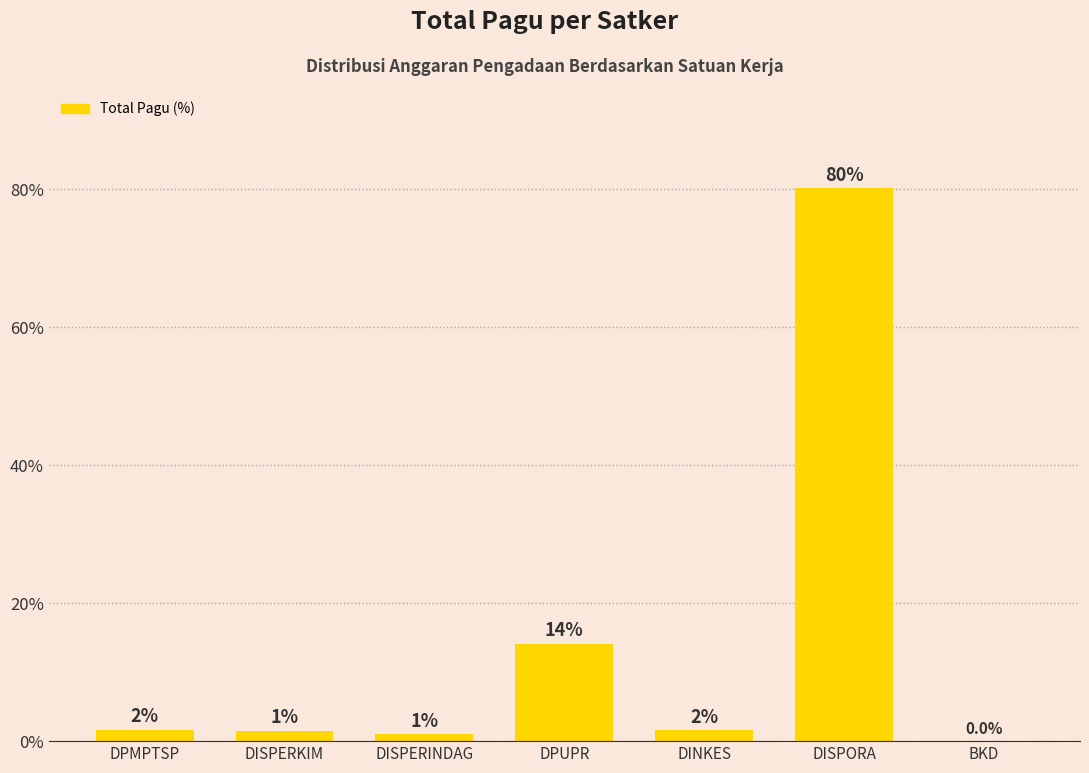

Between DPUPR and DPMPTSP, which is larger?

DPUPR